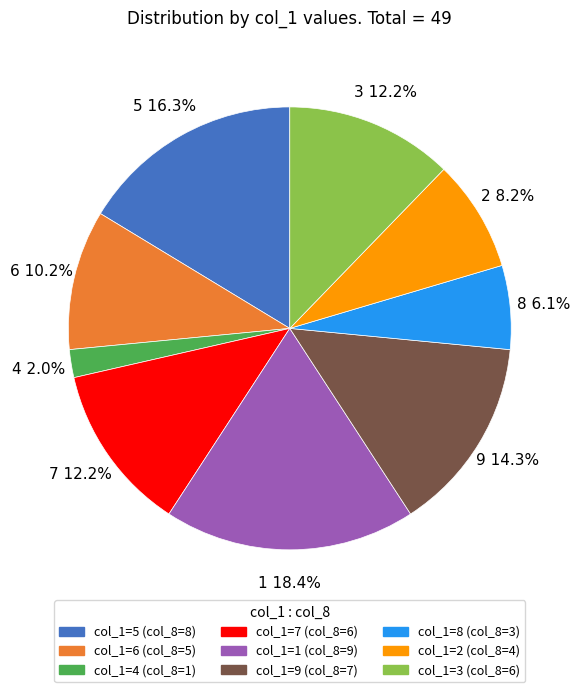

Between 4 and 6, which is larger?

6